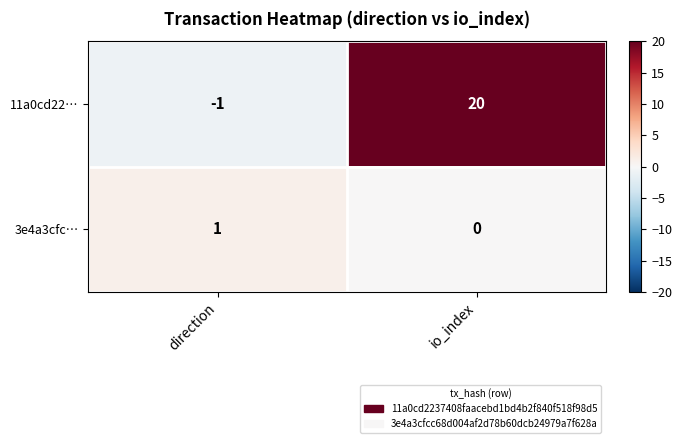

Which category has the lowest value across all series?

direction